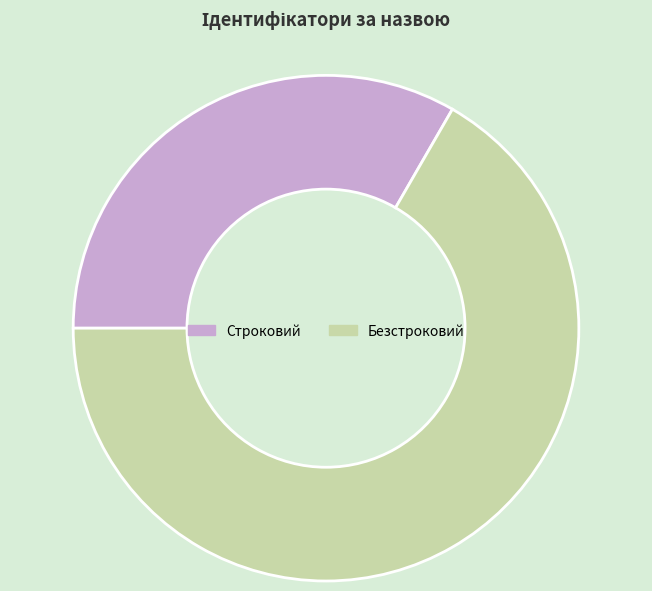

Which slice is the largest?

Безстроковий